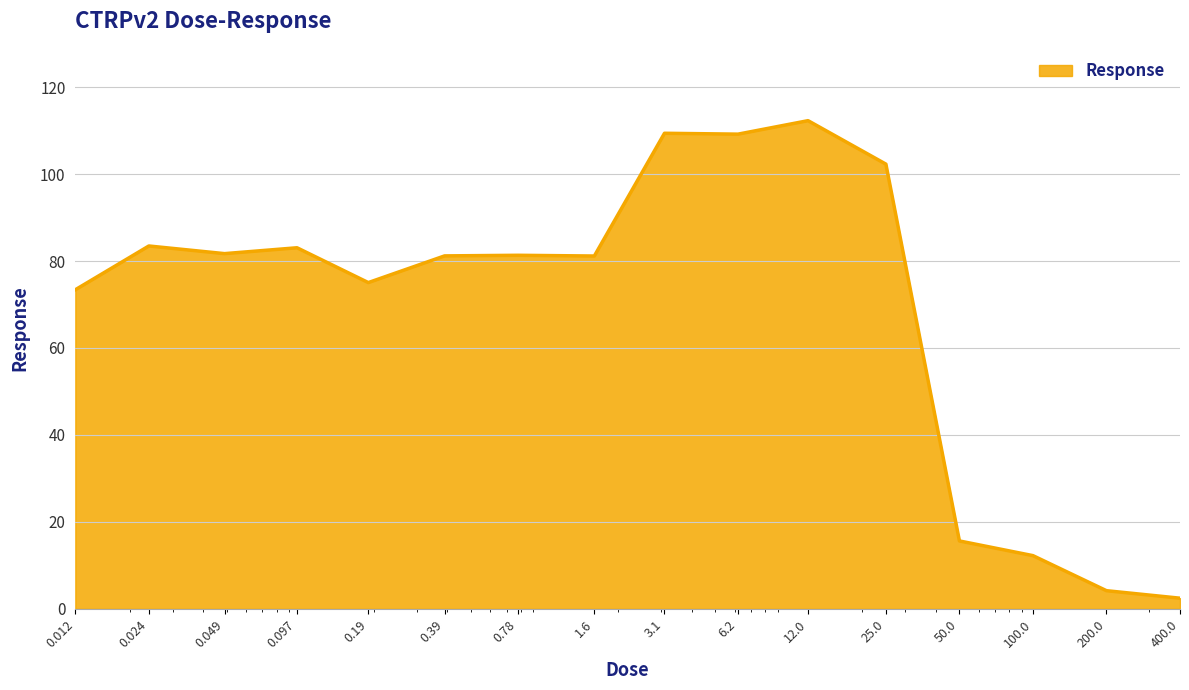

What is the difference between the maximum and minimum values?

109.9